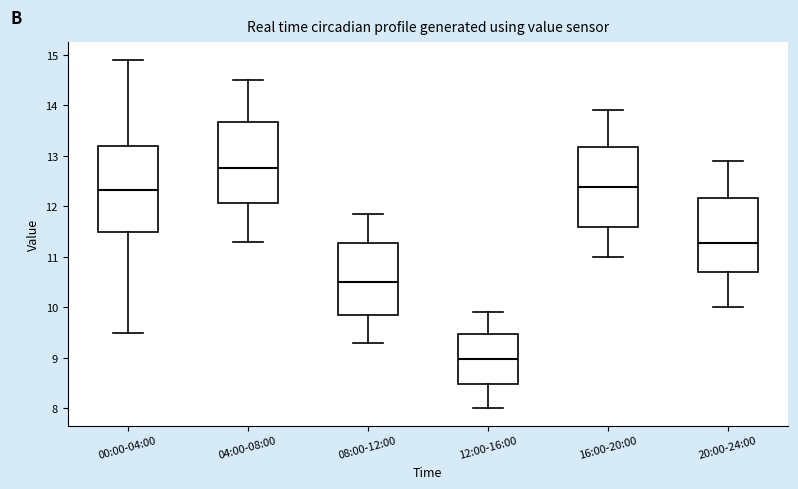

Reading left to right, read every box against the y-axis: the position of its median line, the range the box covers, and the ends of its whiskers. The values are not printed on the chart, so give them approximately, as read against the axis.

00:00-04:00: median 12.3, box 11.5 to 13.2, whiskers 9.5 to 14.9
04:00-08:00: median 12.8, box 12.1 to 13.7, whiskers 11.3 to 14.5
08:00-12:00: median 10.5, box 9.8 to 11.3, whiskers 9.3 to 11.9
12:00-16:00: median 9.0, box 8.5 to 9.5, whiskers 8.0 to 9.9
16:00-20:00: median 12.4, box 11.6 to 13.2, whiskers 11.0 to 13.9
20:00-24:00: median 11.3, box 10.7 to 12.2, whiskers 10.0 to 12.9